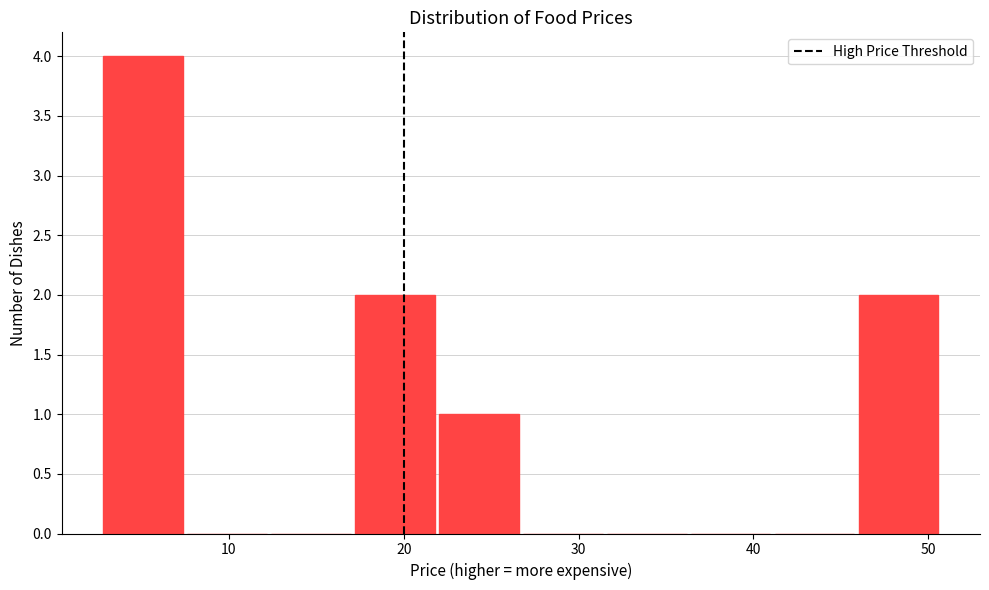

What is the height of the bar covering 17.1 to 21.9 on the x-axis? Neither the bar edges nor the heights are printed on the chart, so give them approximately, as read against the axes.

2